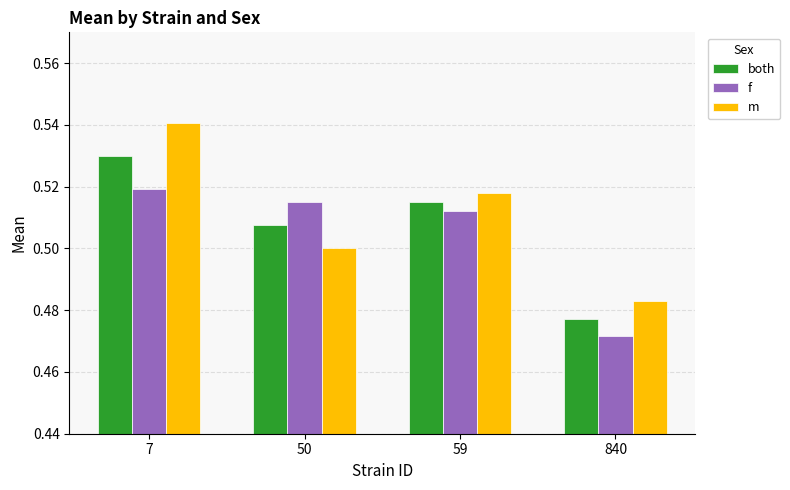

Is it true that f equals 0.3 at 59?

False